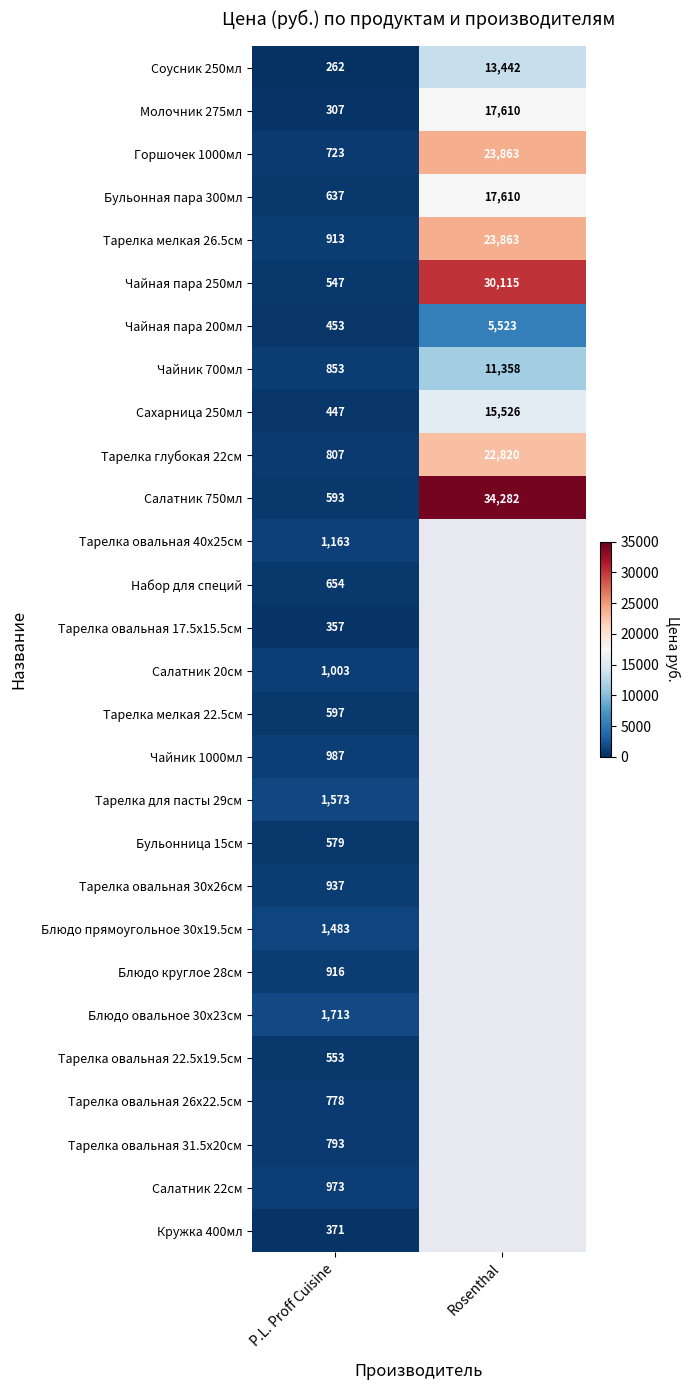

What is the difference between the highest and lowest values at P.L. Proff Cuisine?

1451